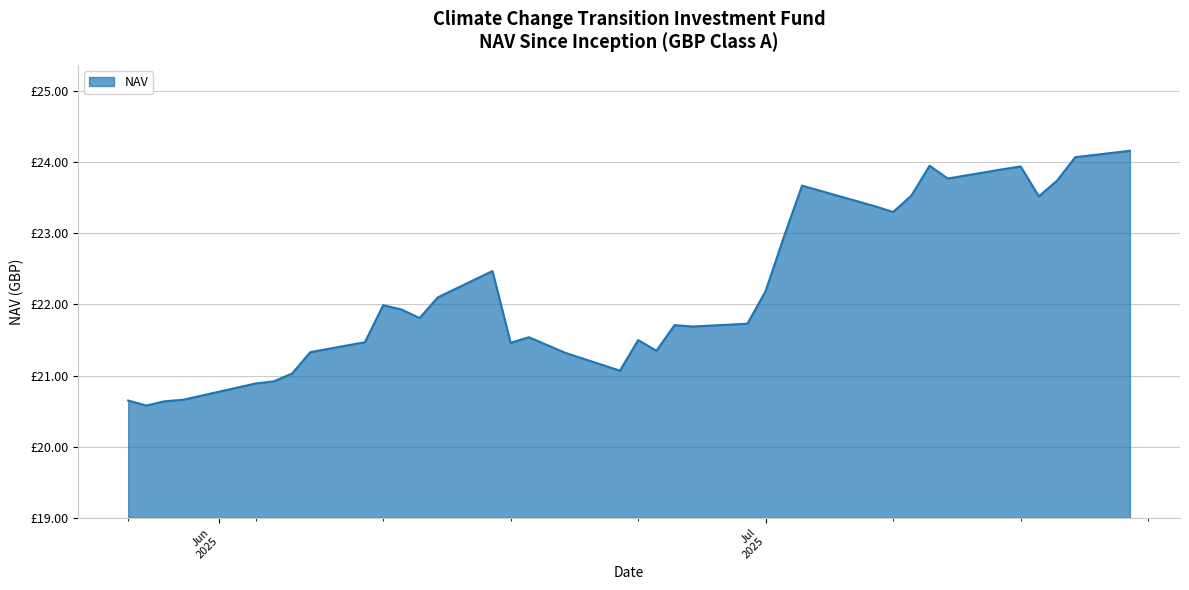

Rank the categories by value from highest to lowest.

07/21/2025, 07/18/2025, 07/10/2025, 07/15/2025, 07/14/2025, 07/11/2025, 07/17/2025, 07/03/2025, 07/09/2025, 07/16/2025, 07/07/2025, 07/08/2025, 07/02/2025, 06/16/2025, 07/01/2025, 06/13/2025, 06/10/2025, 06/11/2025, 06/12/2025, 06/30/2025, 06/26/2025, 06/27/2025, 06/18/2025, 06/24/2025, 06/09/2025, 06/17/2025, 06/25/2025, 06/06/2025, 06/20/2025, 06/23/2025, 06/05/2025, 06/04/2025, 06/03/2025, 05/30/2025, 05/27/2025, 05/29/2025, 05/28/2025